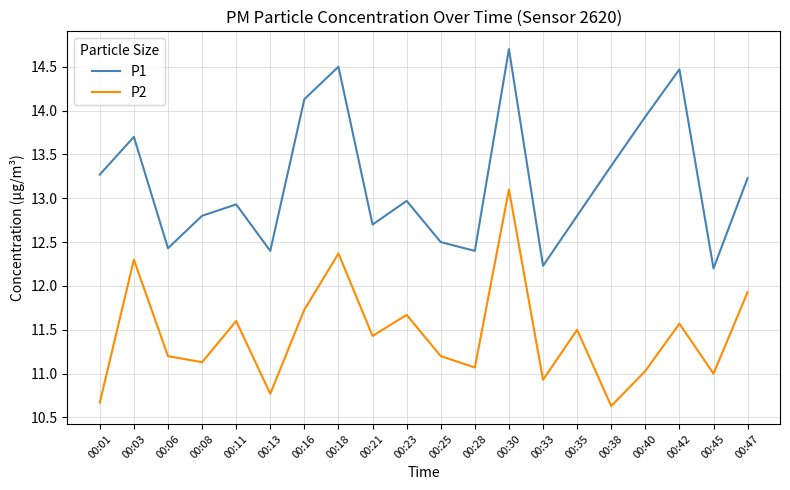

At how many categories does at least one series exceed 12?

20